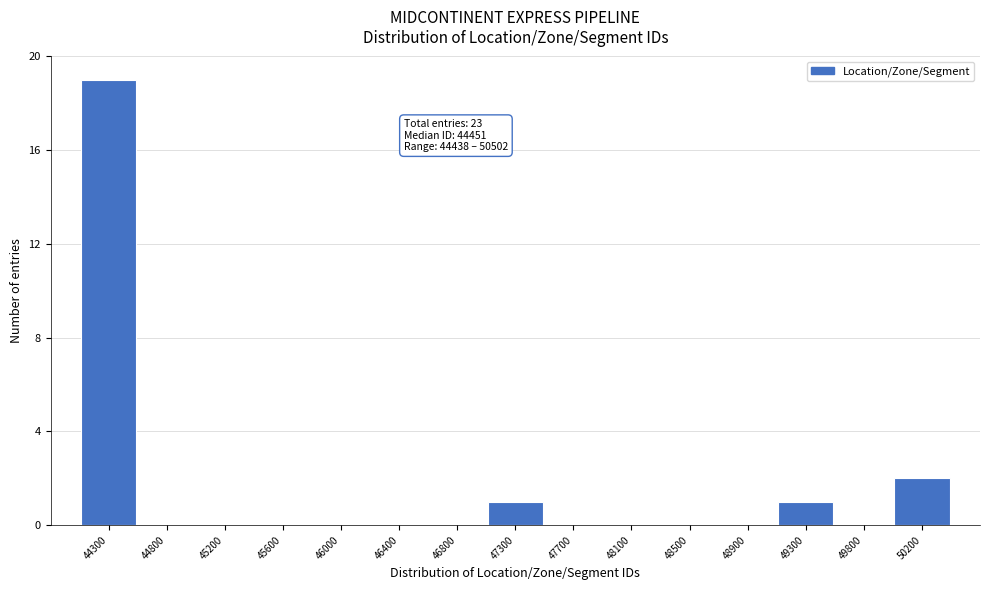

Reading left to right, what are all the values shown in this chart?

44300=19	44800=0	45200=0	45600=0	46000=0	46400=0	46800=0	47300=1	47700=0	48100=0	48500=0	48900=0	49300=1	49800=0	50200=2